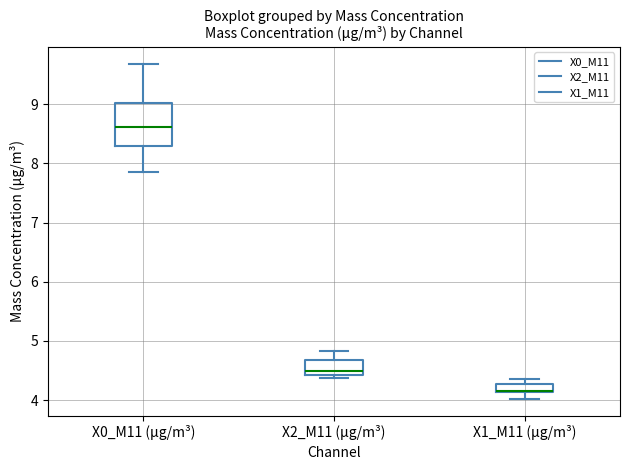

Comparing the boxes themselves (not the whiskers), which one is the tallest?

X0_M11 (μg/m³)